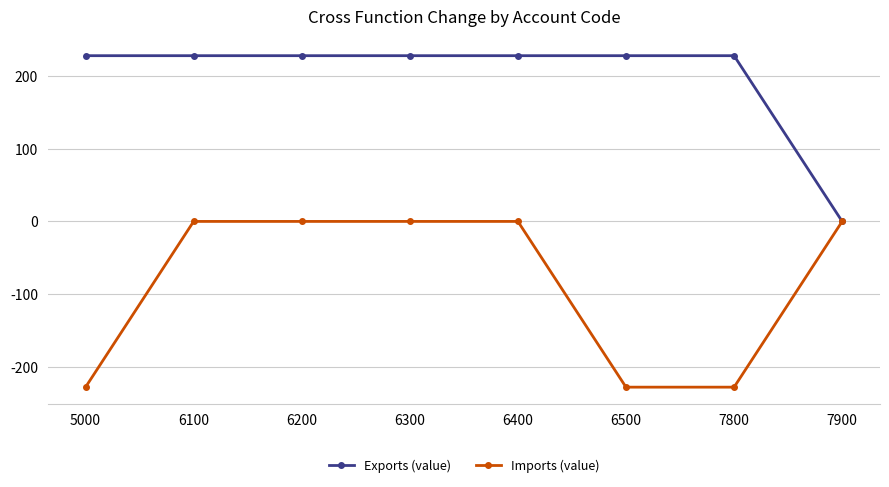

What is the greatest value displayed?

228